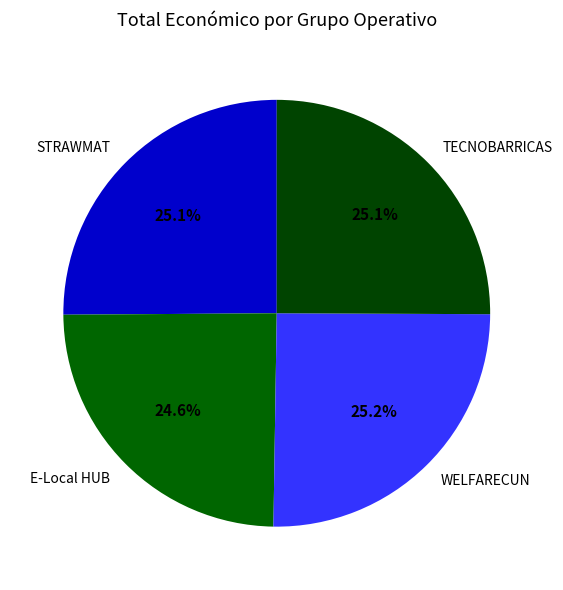

Does any single category account for the majority?

No